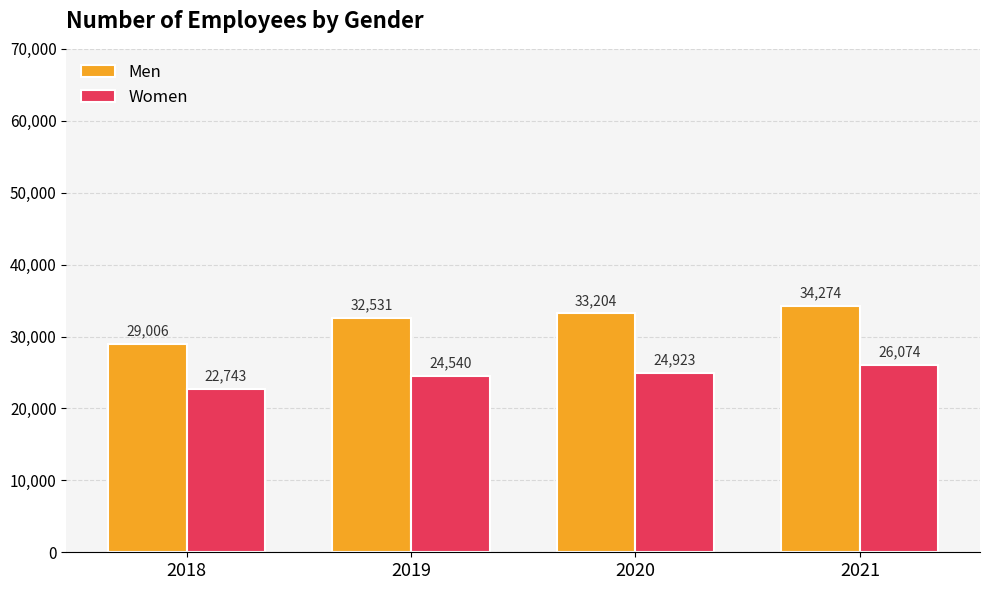

What is the sum of the Men values at 2021 and 2020?

67478